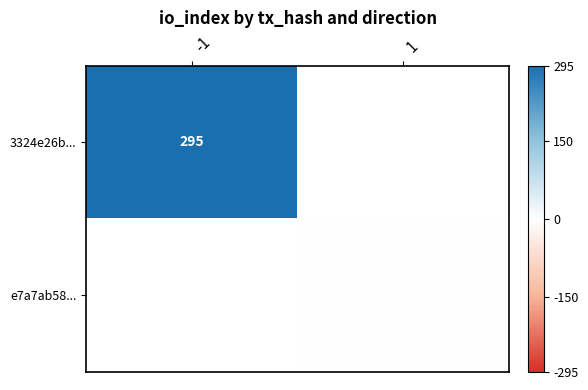

Is it true that 3324e26b... equals 493 at -1?

False